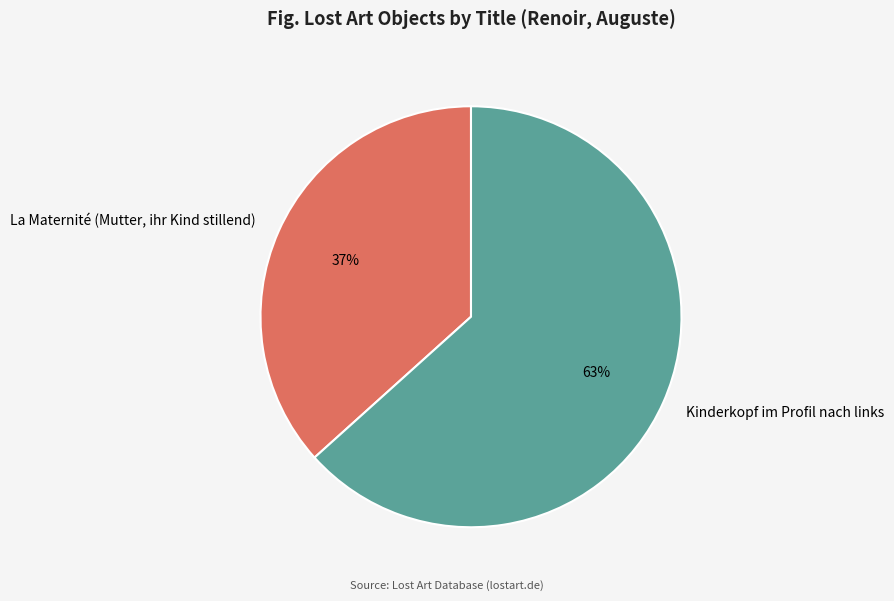

Combined, do La Maternité (Mutter, ihr Kind stillend) and Kinderkopf im Profil nach links account for over 50%?

Yes